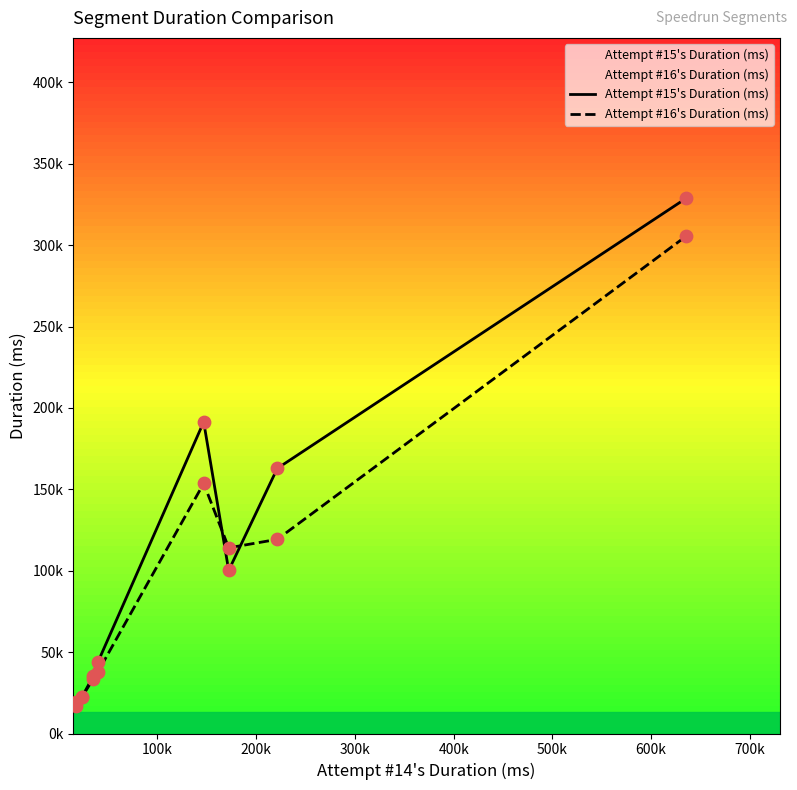

Which series contains the lowest Y value?

Attempt #15's Duration (ms)